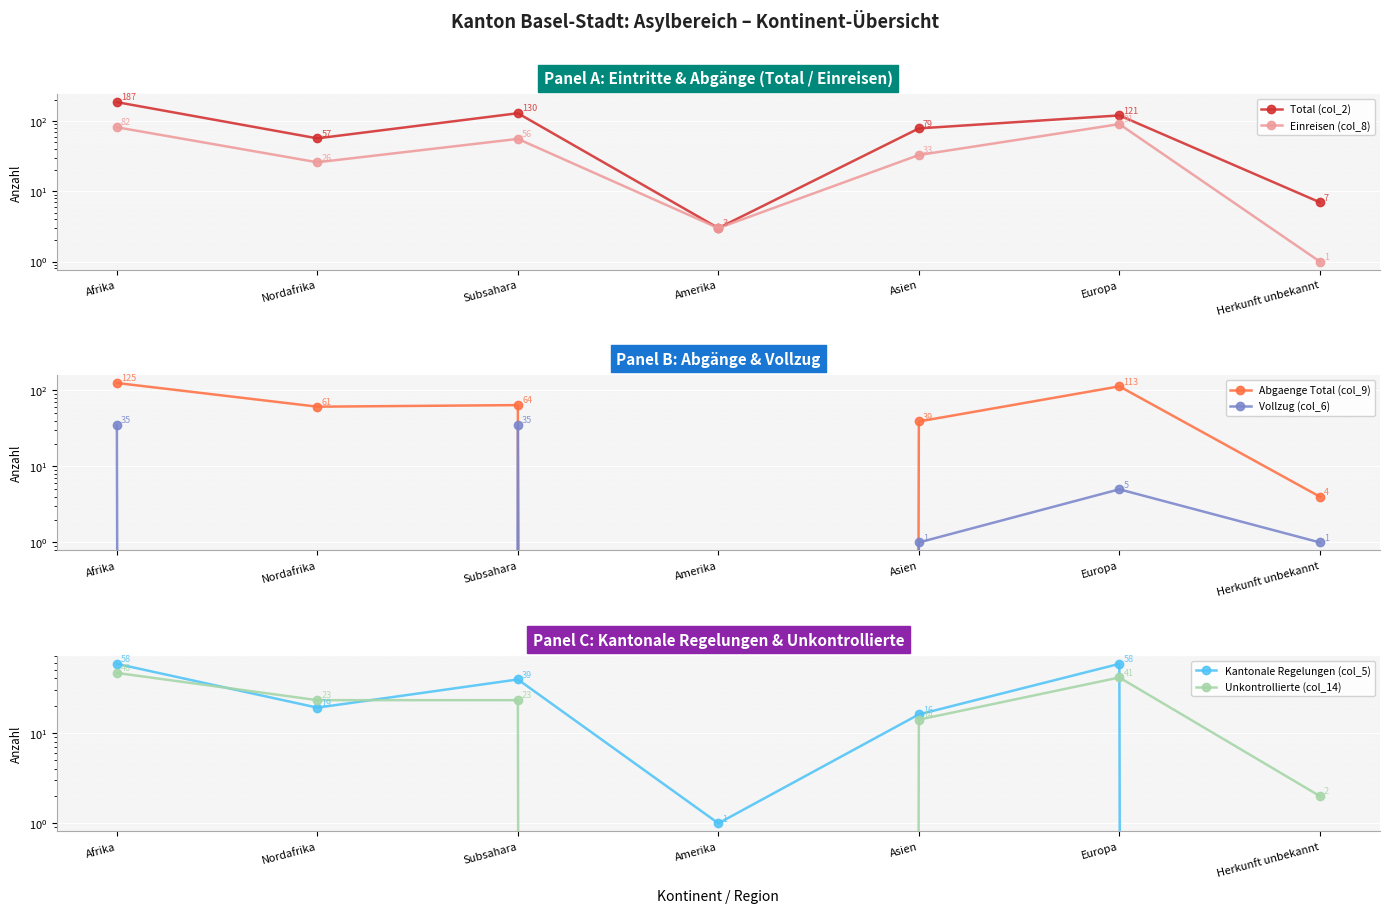

Reading right to left, transcribe all the data shown in this chart.

Total (col_2): 7	121	79	3	130	57	187
Einreisen (col_8): 1	91	33	3	56	26	82
Abgaenge Total (col_9): 4	113	39	0	64	61	125
Vollzug (col_6): 1	5	1	0	35	0	35
Kantonale Regelungen (col_5): 0	58	16	1	39	19	58
Unkontrollierte (col_14): 2	41	14	0	23	23	46